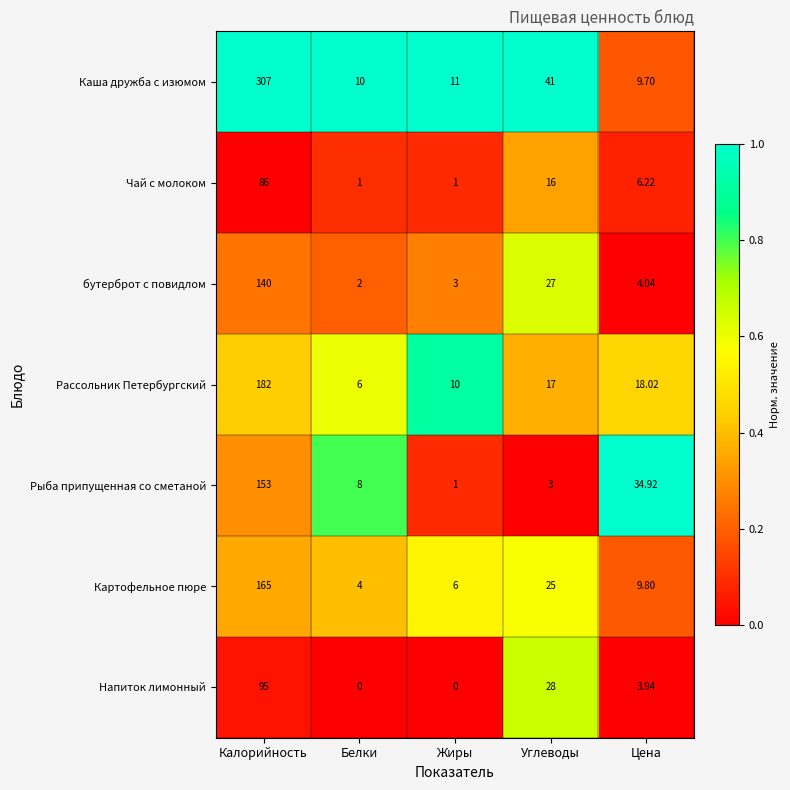

List the series in order of their peak value, highest first.

Каша дружба с изюмом, Рассольник Петербургский, Картофельное пюре, Рыба припущенная со сметаной, бутерброт с повидлом, Напиток лимонный, Чай с молоком